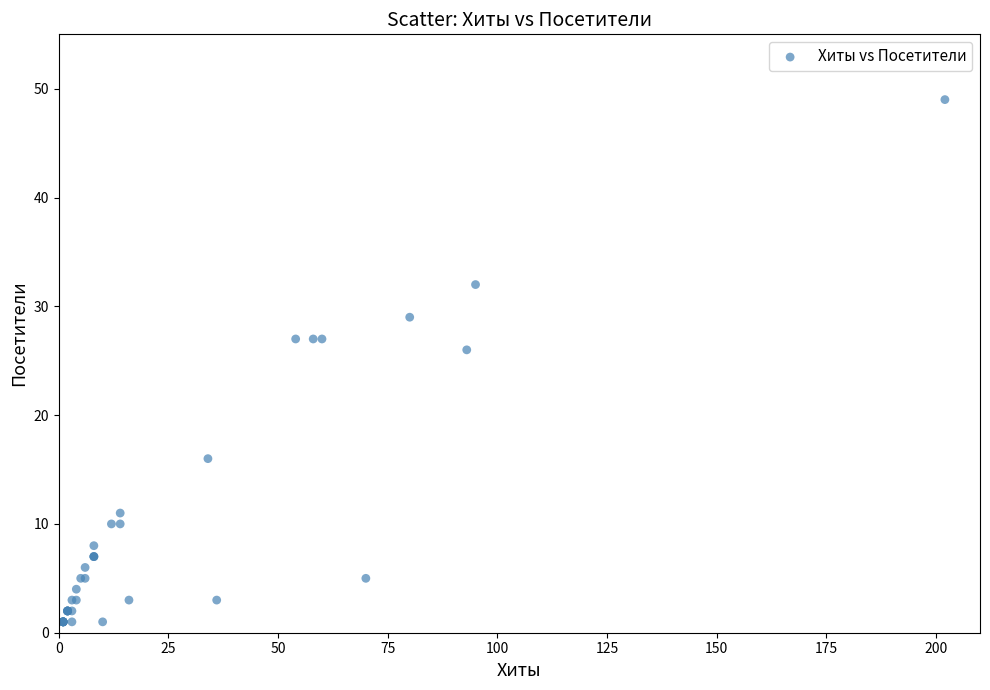

What Y value in the scatter plot is closest to 25?

26